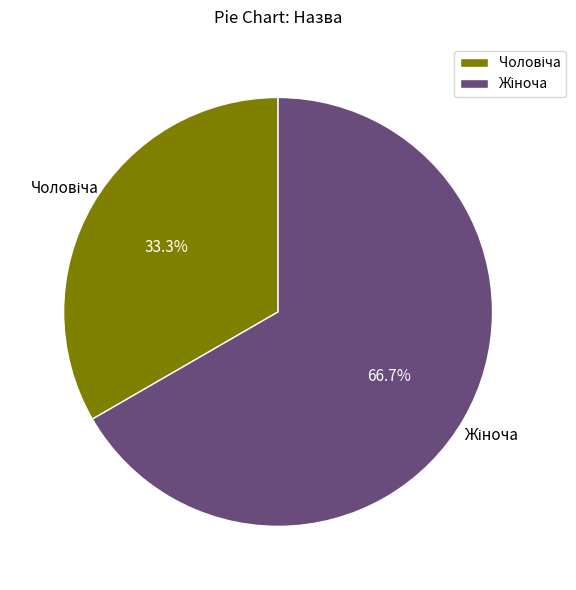

To the nearest percent, what is the average slice percentage?

50%